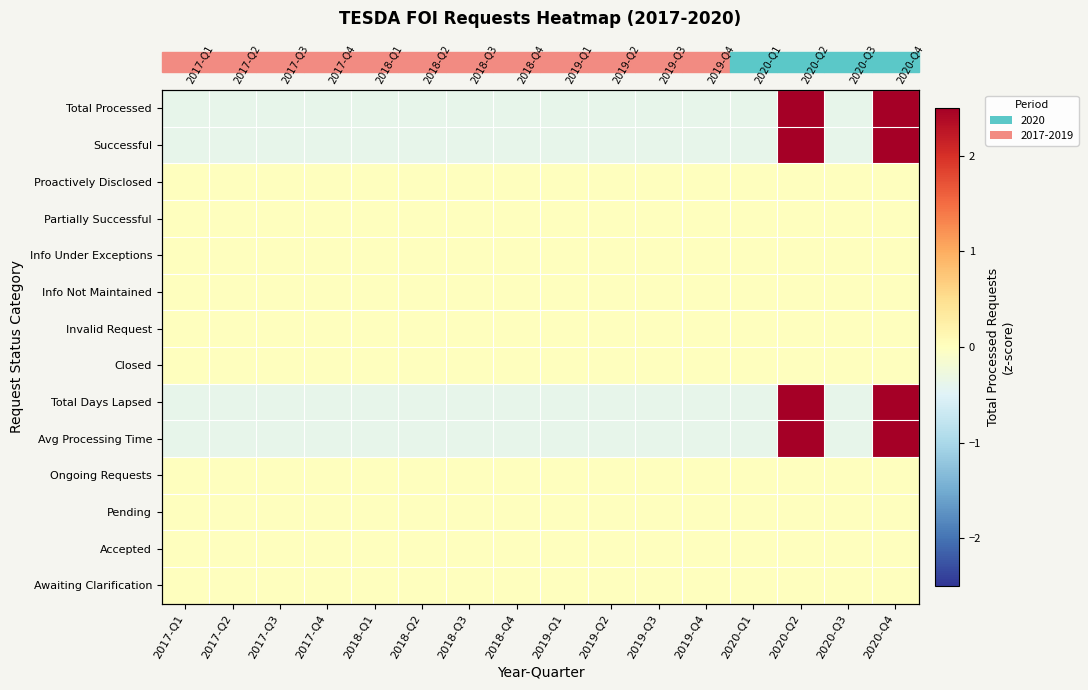

Rank the categories by Total Days Lapsed value from highest to lowest.

2020-Q4, 2020-Q2, 2017-Q1, 2017-Q2, 2017-Q3, 2017-Q4, 2018-Q1, 2018-Q2, 2018-Q3, 2018-Q4, 2019-Q1, 2019-Q2, 2019-Q3, 2019-Q4, 2020-Q1, 2020-Q3